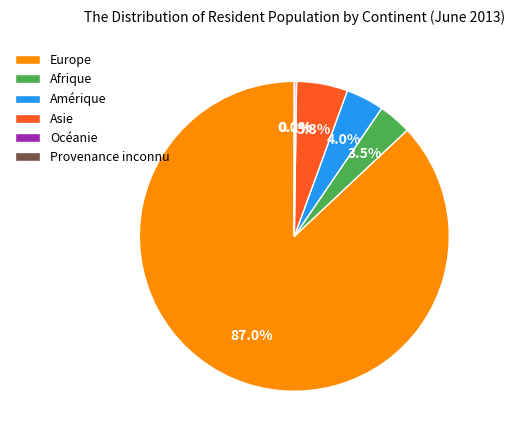

Do Afrique and Asie together represent more than half of the pie?

No